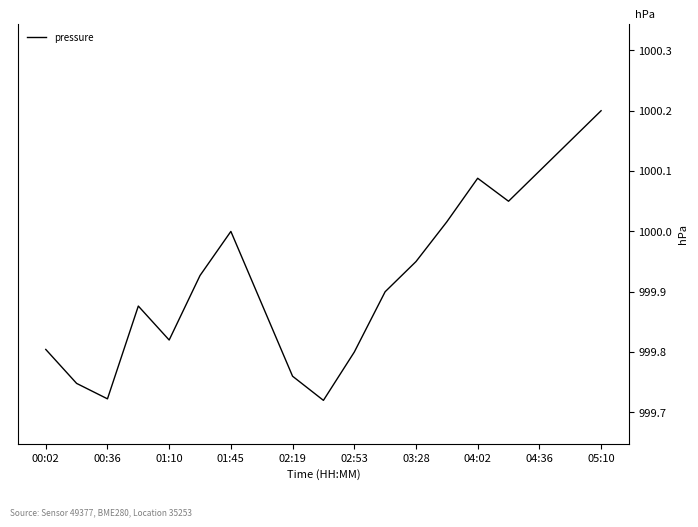

How many interior local valleys (lower than both neighbors) does the data have?

4